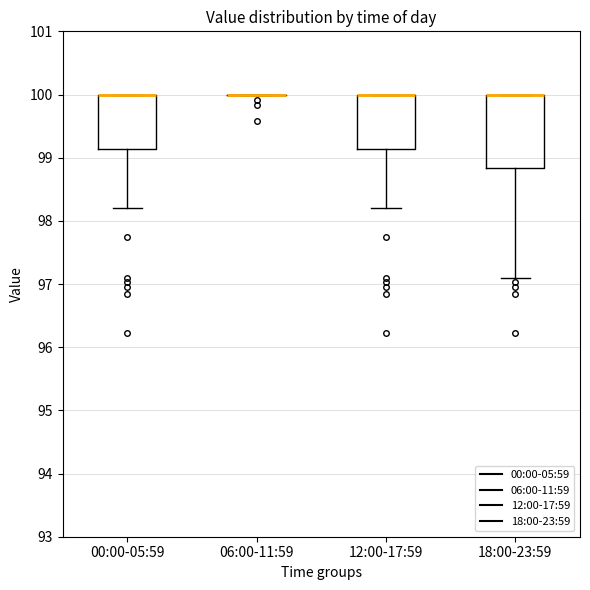

Reading left to right, transcribe this box plot: for each box, give where its median line is, the range the box spans, and where its two whiskers end, as read against the y-axis. The values are not printed on the chart, so give them approximately, as read against the axis.

00:00-05:59: median 100.0 (drawn on the box's upper edge), box 99.1 to 100.0, whiskers 98.2 to 100.0
06:00-11:59: box collapsed to a line at 100.0, whiskers 100.0 to 100.0
12:00-17:59: median 100.0 (drawn on the box's upper edge), box 99.1 to 100.0, whiskers 98.2 to 100.0
18:00-23:59: median 100.0 (drawn on the box's upper edge), box 98.8 to 100.0, whiskers 97.1 to 100.0